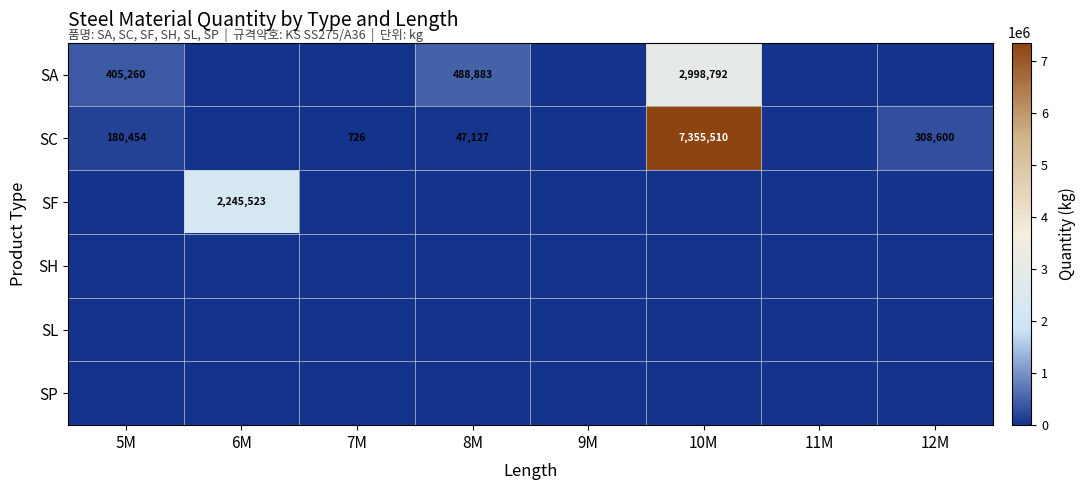

The value of SC at 12M is 538550. True or false?

False